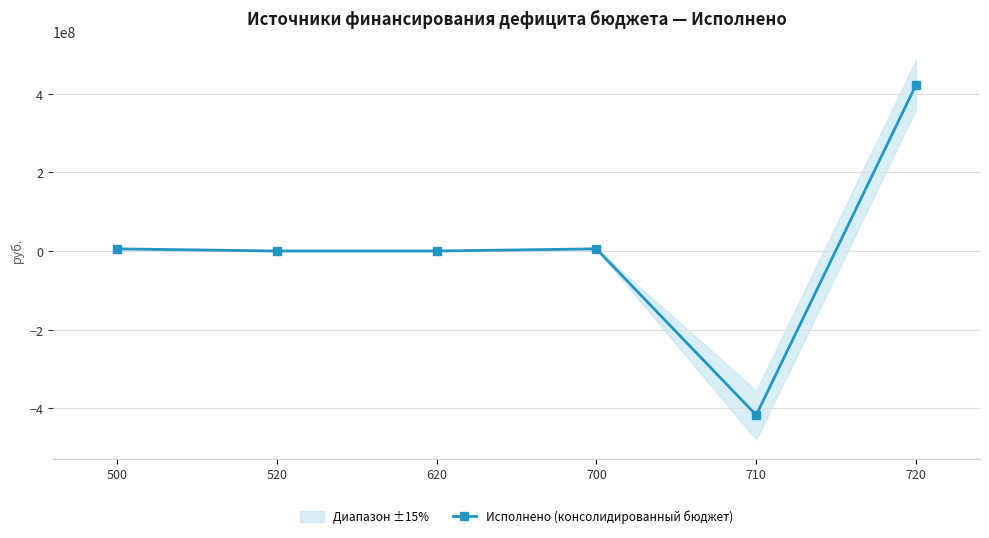

True or false: there are more than 1 points higher than both neighbors.

False